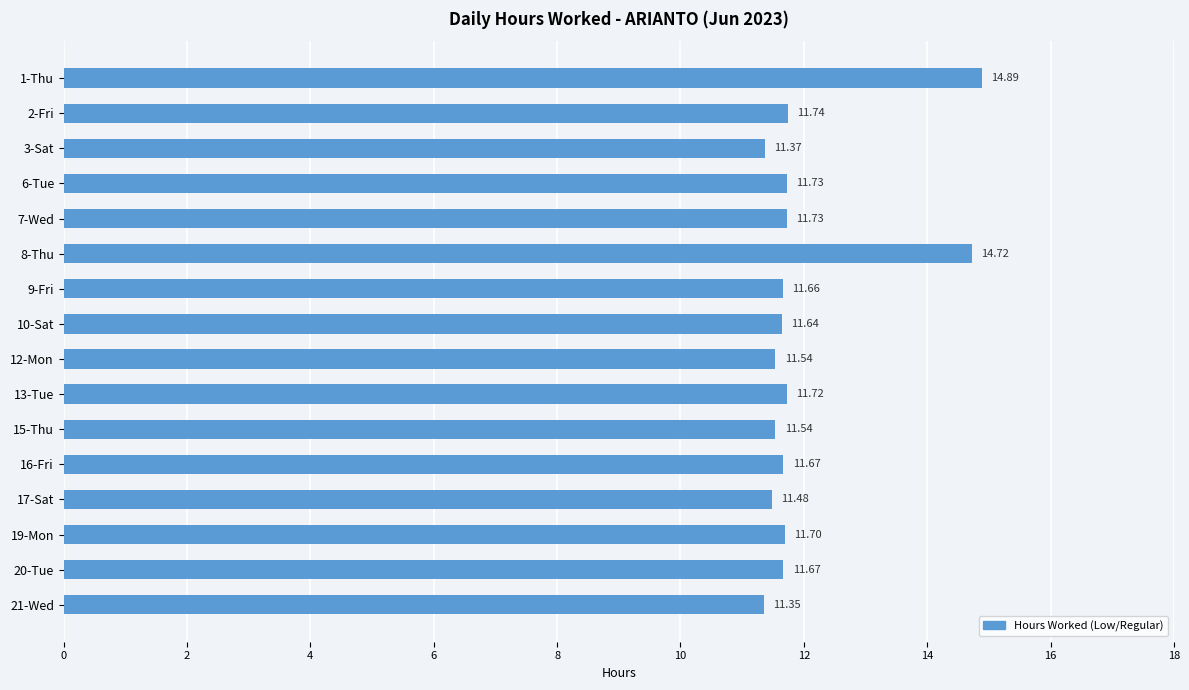

Approximately how many times larger is the value at 20-Tue compared to 1-Thu?

0.8